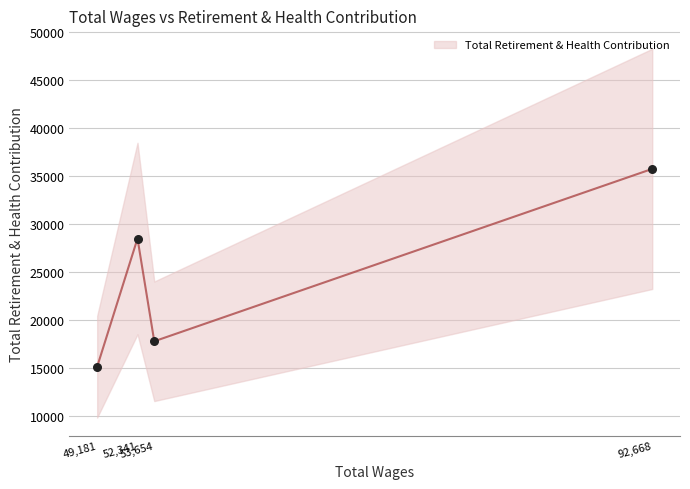

What is the change in value from 92668.0 to 53654.0?

-17950